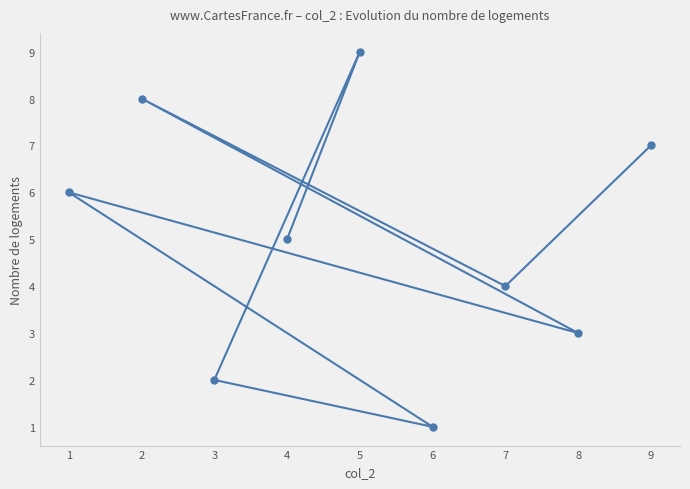

What is the difference between the values at 5 and 9?

2